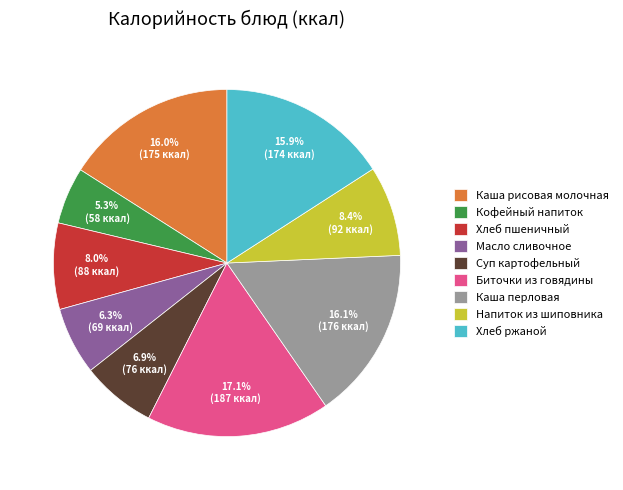

To the nearest percent, what is the average slice percentage?

11%